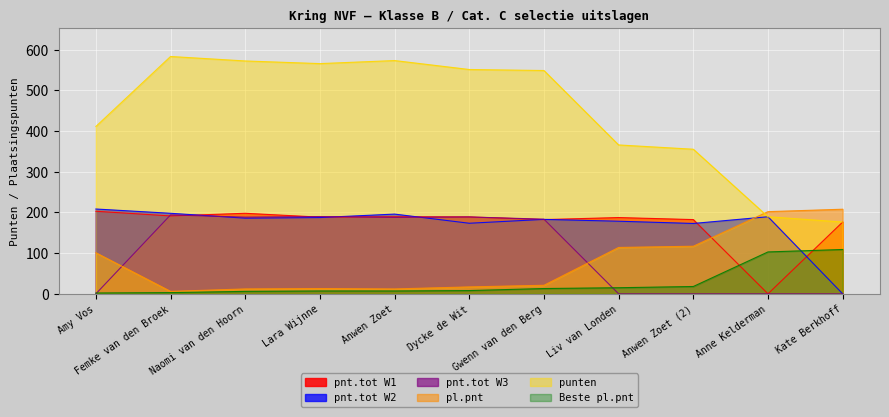

What is the label of the 10th point from the left?

Anne Kelderman